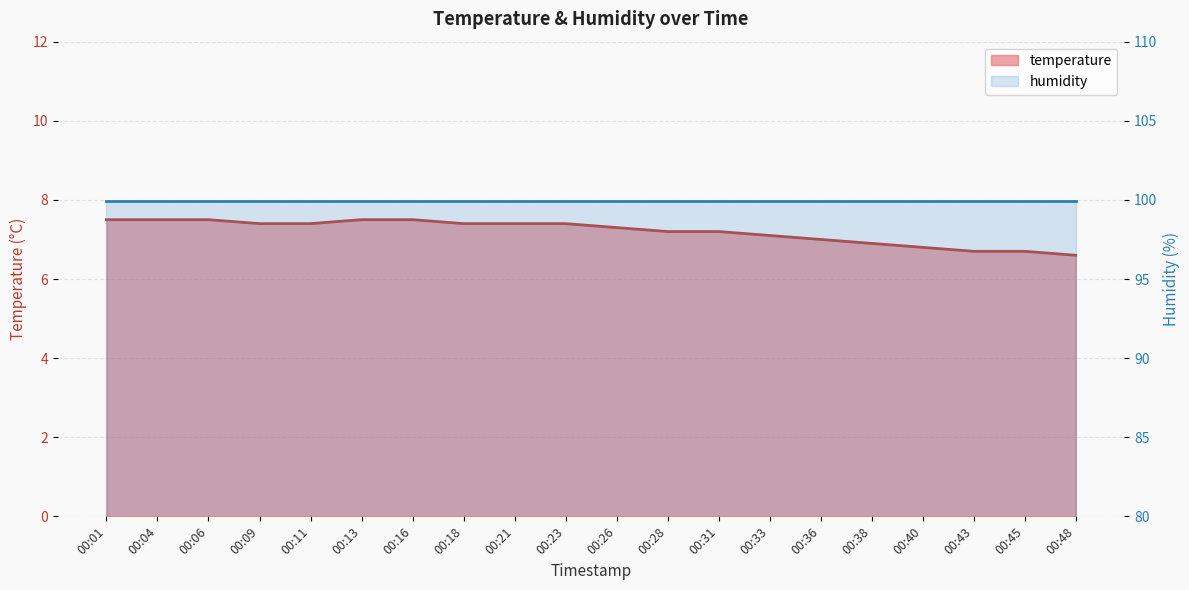

What is the average value?

7.2